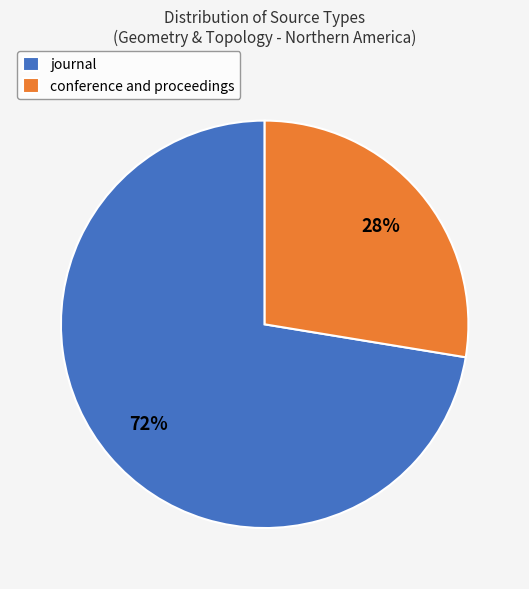

What is the ratio of the value at conference and proceedings to the value at journal?

0.4